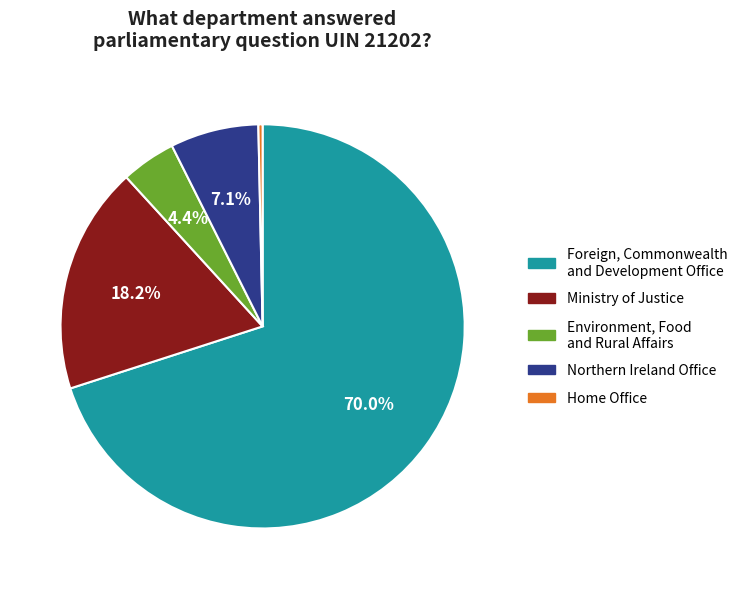

What is the largest slice in the pie chart?

Foreign, Commonwealth and Development Office